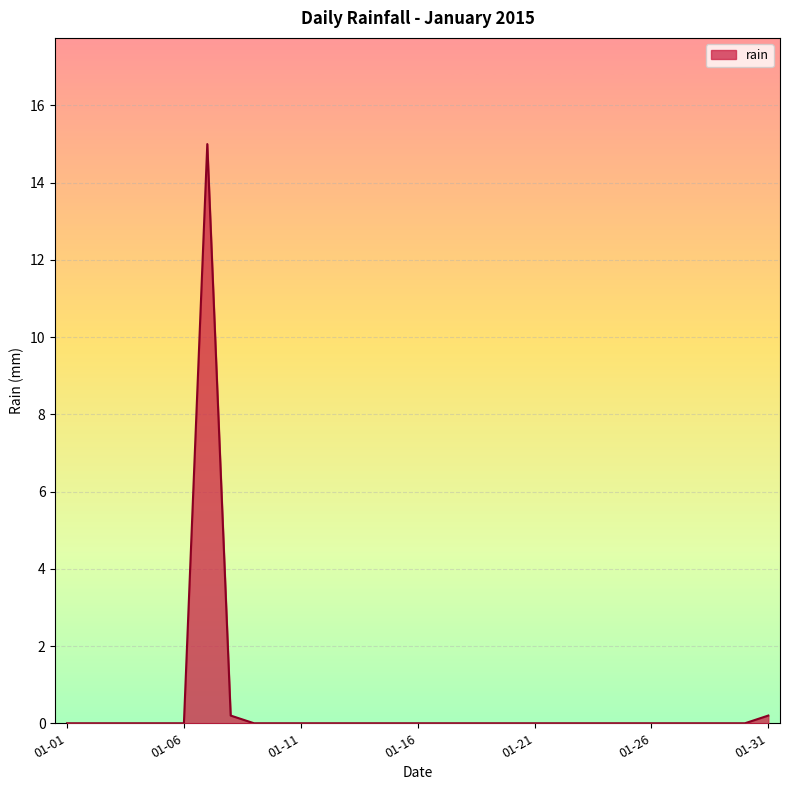

What is the difference between the maximum and minimum values?

15.0